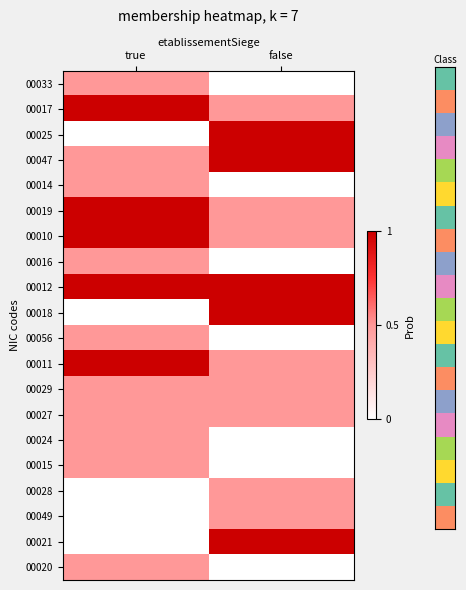

Reading left to right, transcribe all the data shown in this chart.

00033: true=0.5	false=0.0
00017: true=1.0	false=0.5
00025: true=0.0	false=1.0
00047: true=0.5	false=1.0
00014: true=0.5	false=0.0
00019: true=1.0	false=0.5
00010: true=1.0	false=0.5
00016: true=0.5	false=0.0
00012: true=1.0	false=1.0
00018: true=0.0	false=1.0
00056: true=0.5	false=0.0
00011: true=1.0	false=0.5
00029: true=0.5	false=0.5
00027: true=0.5	false=0.5
00024: true=0.5	false=0.0
00015: true=0.5	false=0.0
00028: true=0.0	false=0.5
00049: true=0.0	false=0.5
00021: true=0.0	false=1.0
00020: true=0.5	false=0.0